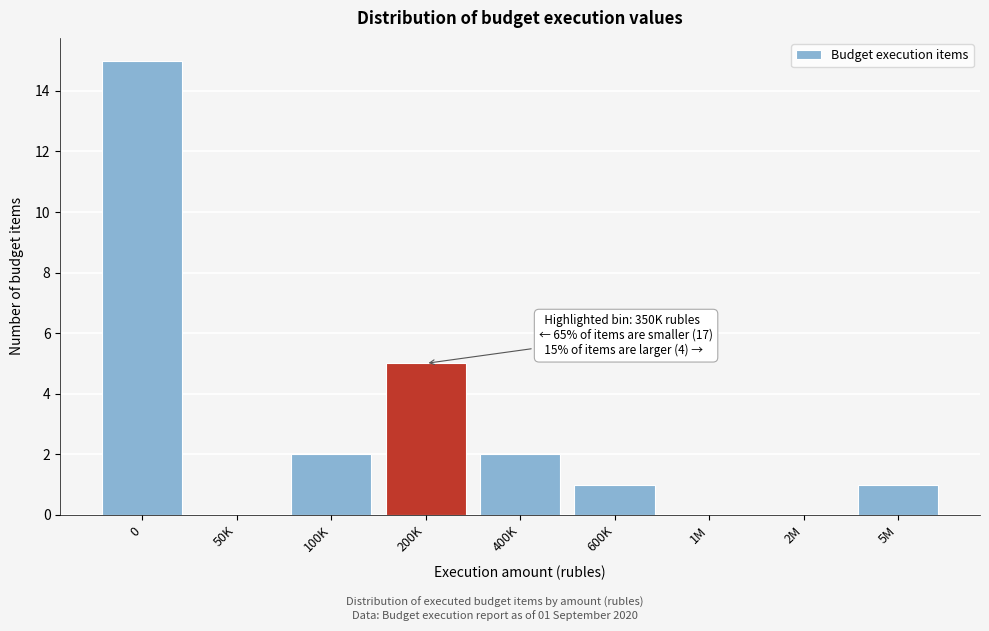

Reading right to left, transcribe all the data shown in this chart.

5M=1	2M=0	1M=0	600K=1	400K=2	200K=5	100K=2	50K=0	0=15